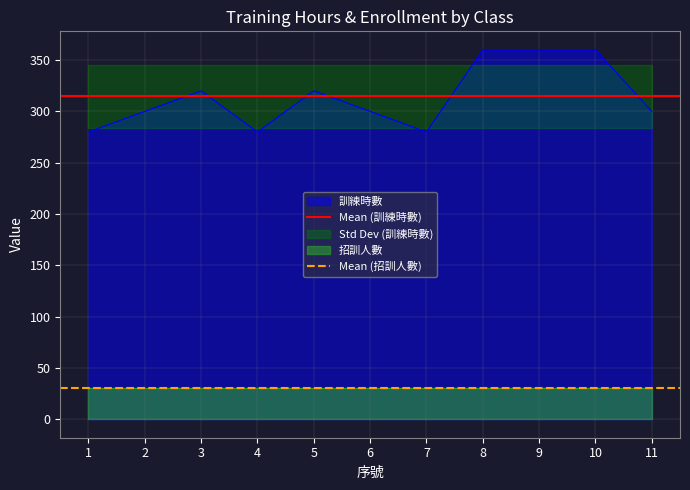

Rank the series by their average value, from lowest to highest.

Mean (招訓人數), Mean (訓練時數)